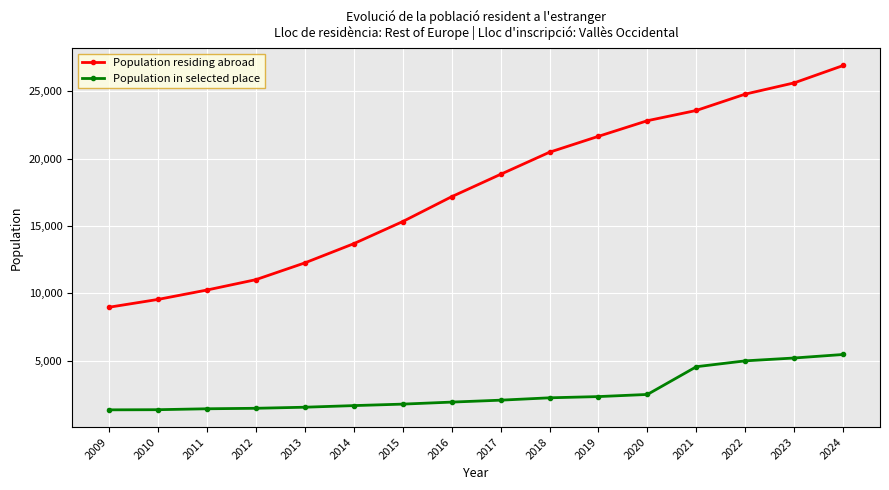

Rank the categories by Population residing abroad value from highest to lowest.

2024, 2023, 2022, 2021, 2020, 2019, 2018, 2017, 2016, 2015, 2014, 2013, 2012, 2011, 2010, 2009